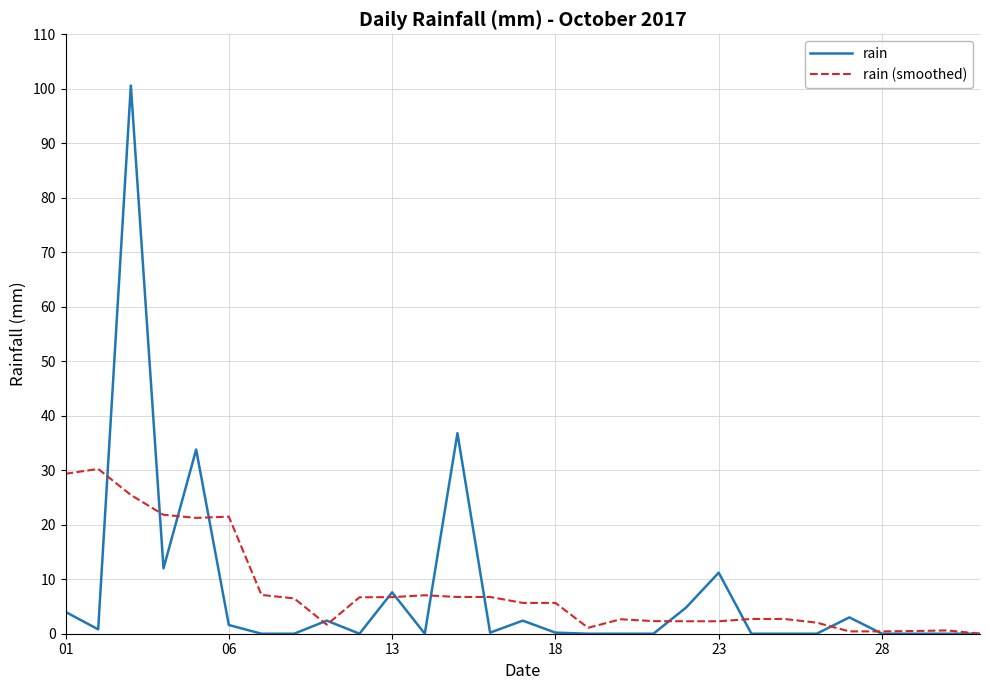

Which series has the largest range (max minus min)?

rain